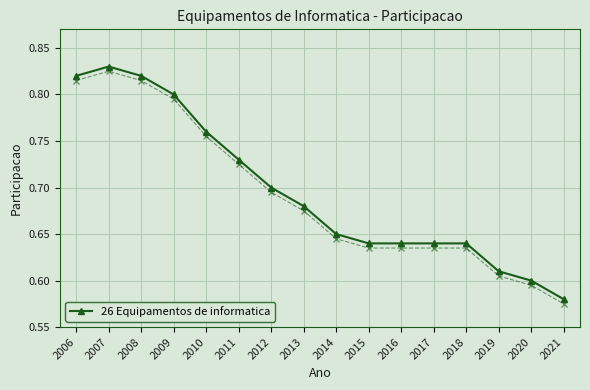

Where is the data nearest to the value 0?

2021